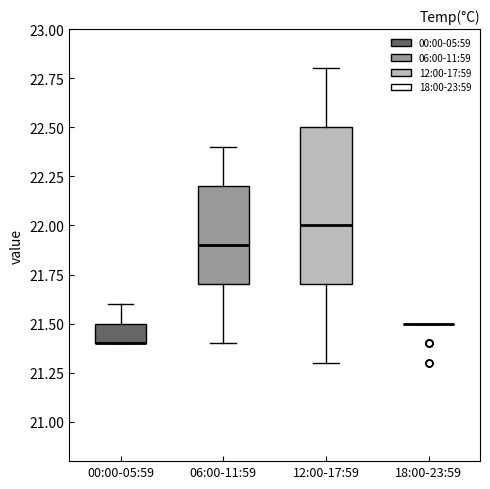

Reading left to right, transcribe this box plot: for each box, give where its median line is, the range the box spans, and where its two whiskers end, as read against the y-axis. The values are not printed on the chart, so give them approximately, as read against the axis.

00:00-05:59: median 21.4 (drawn on the box's lower edge), box 21.4 to 21.5, whiskers 21.4 to 21.6
06:00-11:59: median 21.9, box 21.7 to 22.2, whiskers 21.4 to 22.4
12:00-17:59: median 22.0, box 21.7 to 22.5, whiskers 21.3 to 22.8
18:00-23:59: box collapsed to a line at 21.5, whiskers 21.5 to 21.5